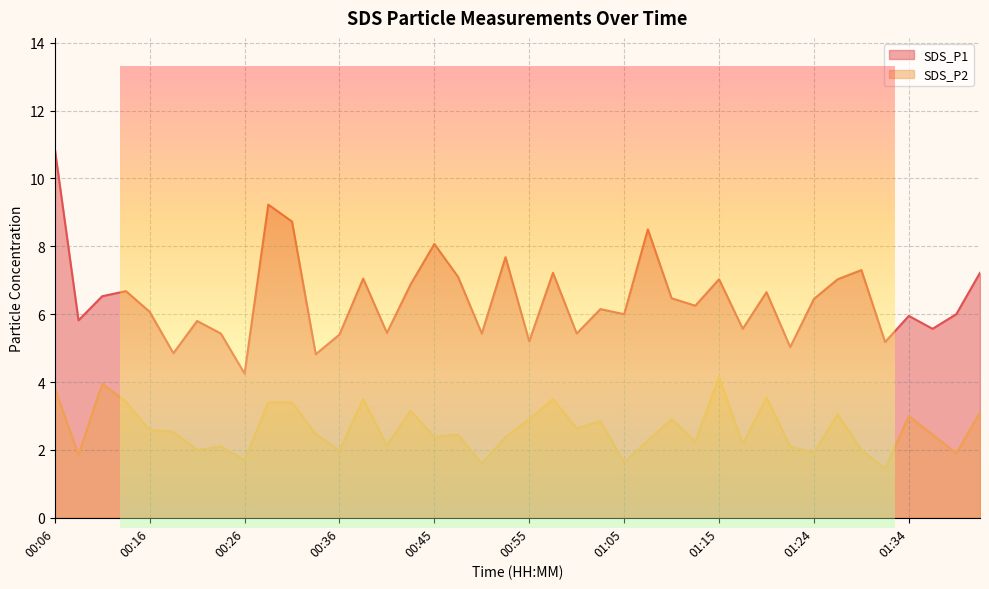

What is the average value of the SDS_P1 series?

6.5